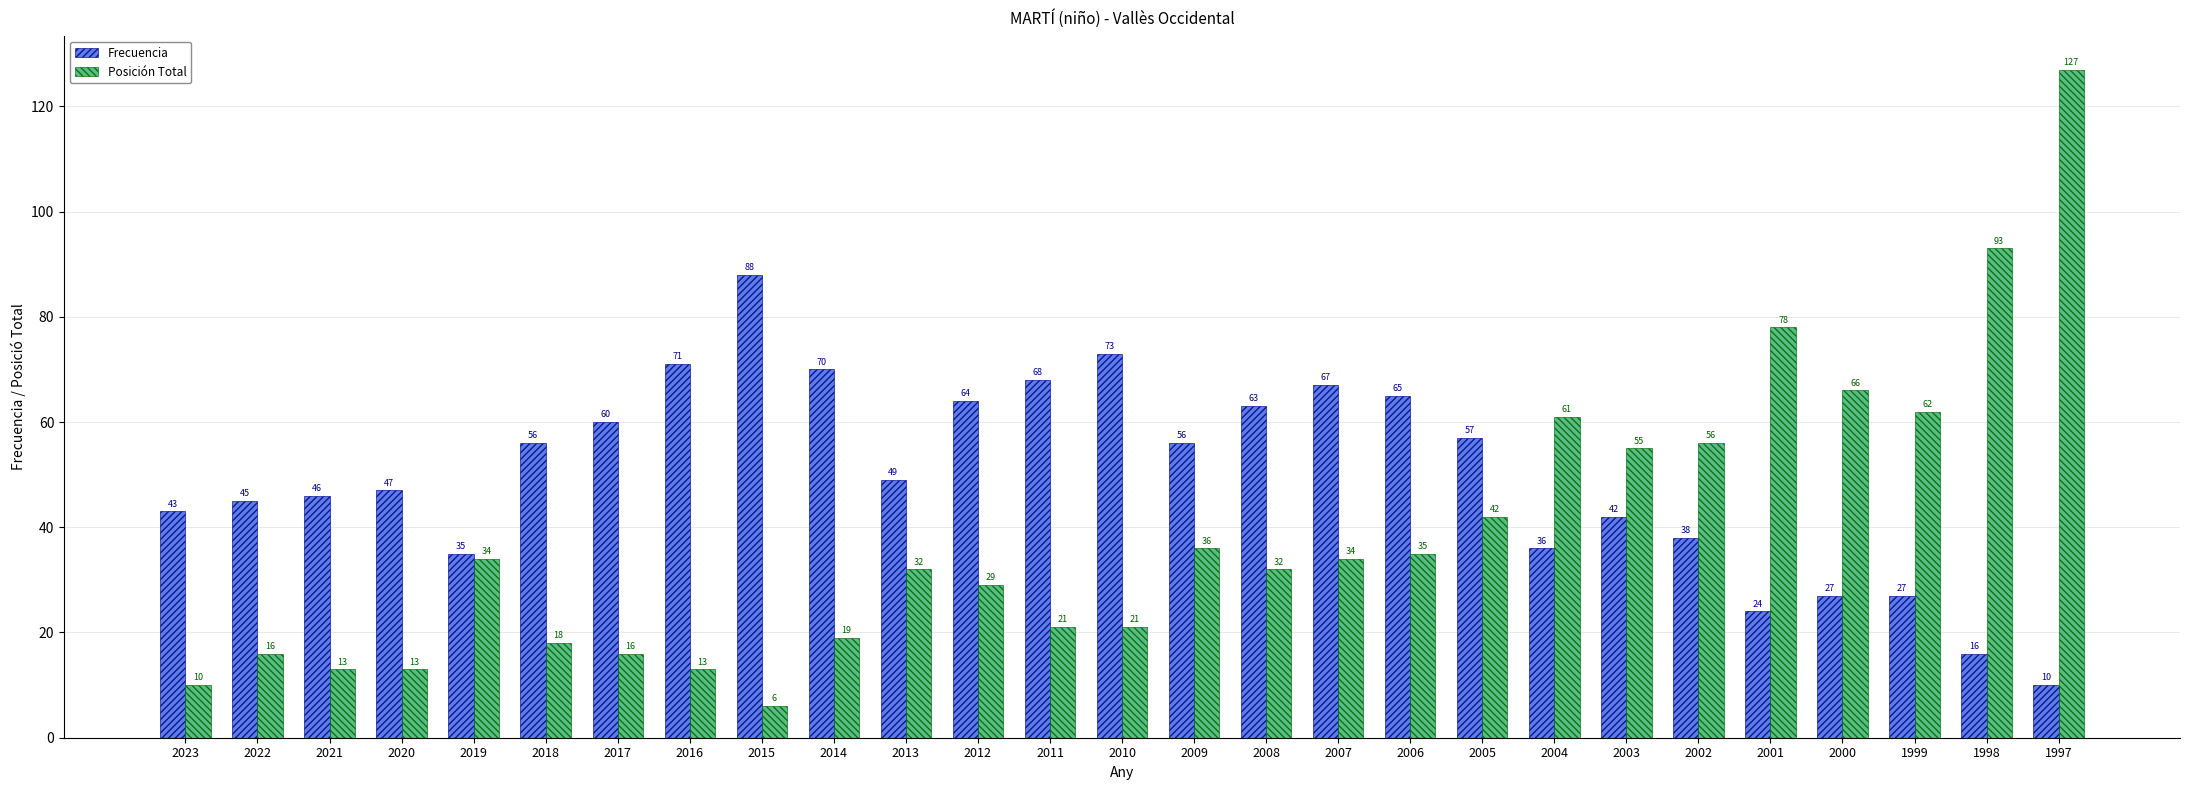

What is the difference between the Frecuencia values at 2010 and 2017?

13